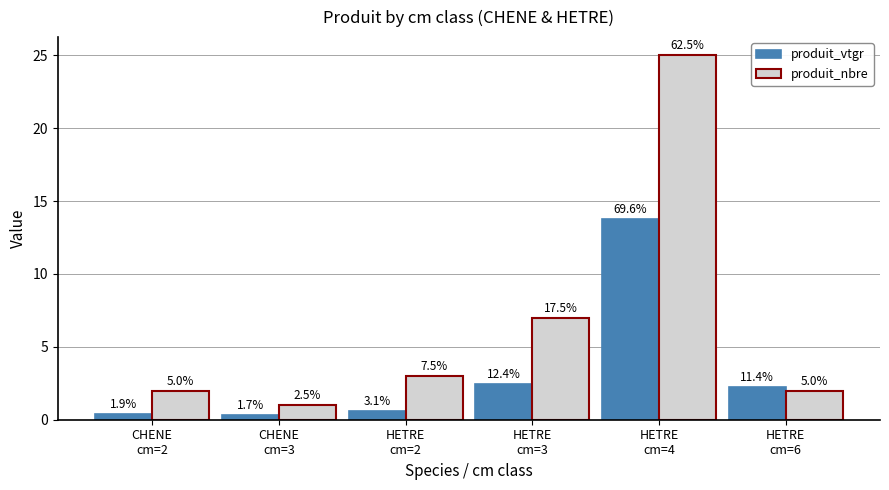

At HETRE
cm=3, list the series in order from smallest to largest.

produit_vtgr, produit_nbre